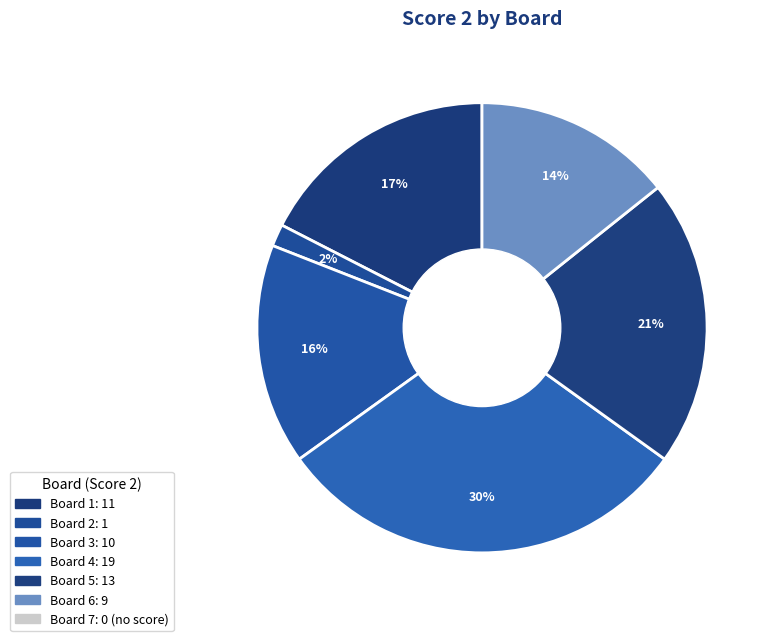

To the nearest percent, what percentage of the pie is 2?

2%